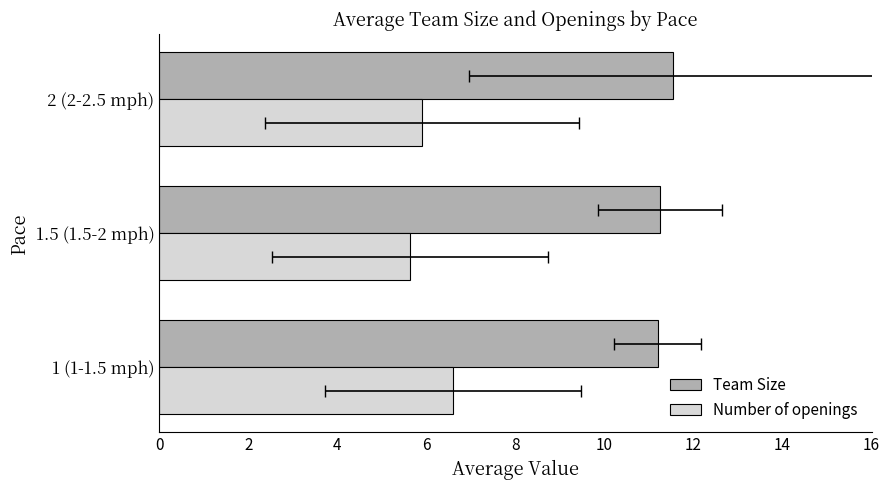

Reading left to right, list all the values displayed in this chart.

Team Size: 11.2	11.2	11.6
Number of openings: 6.6	5.6	5.9